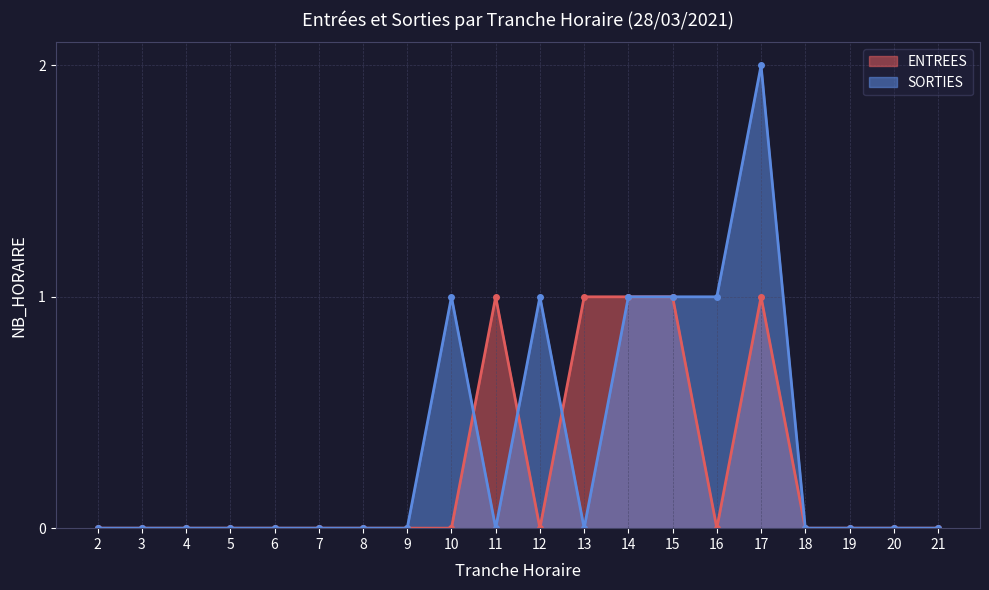

At which category is the sum across all series the highest?

17